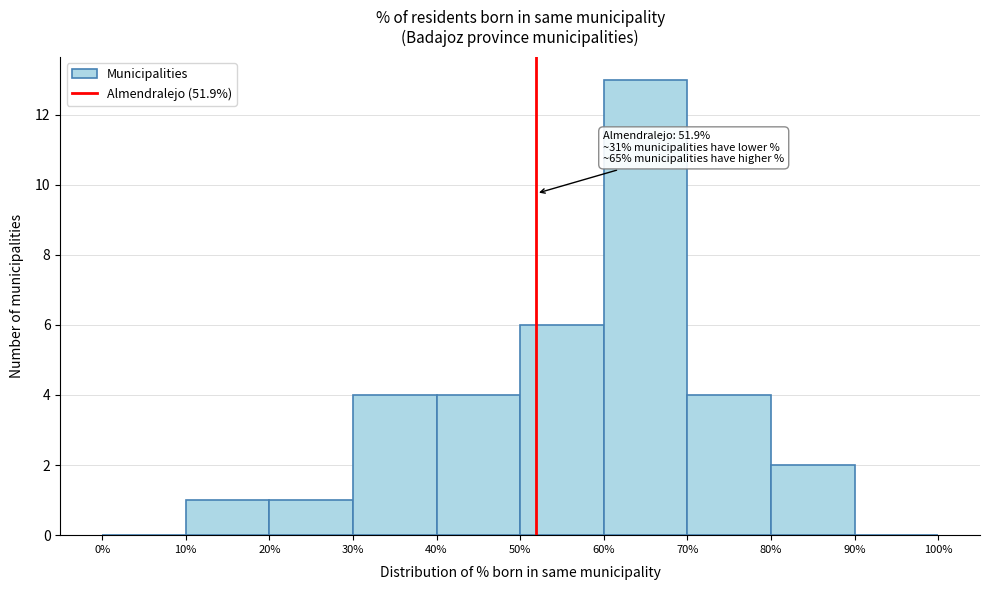

Which range on the x-axis has the tallest bar?

60% to 70%